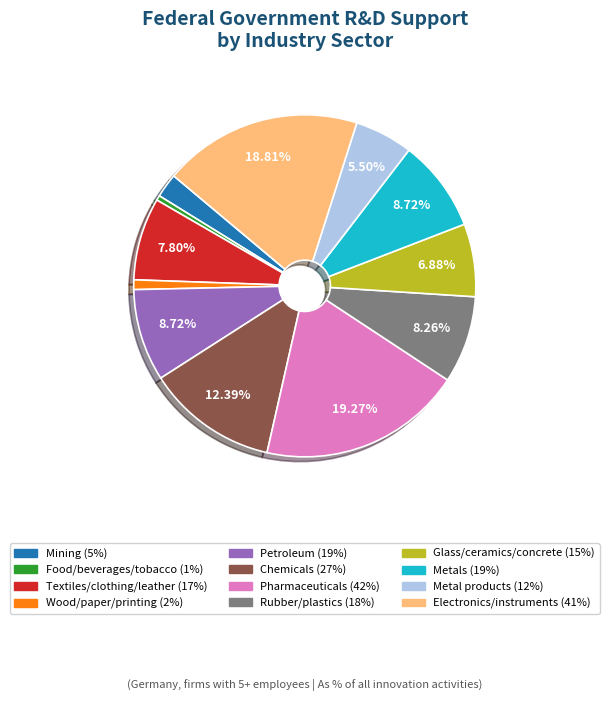

Approximately how many times larger is the value at Rubber/plastics compared to Metal products?

1.5